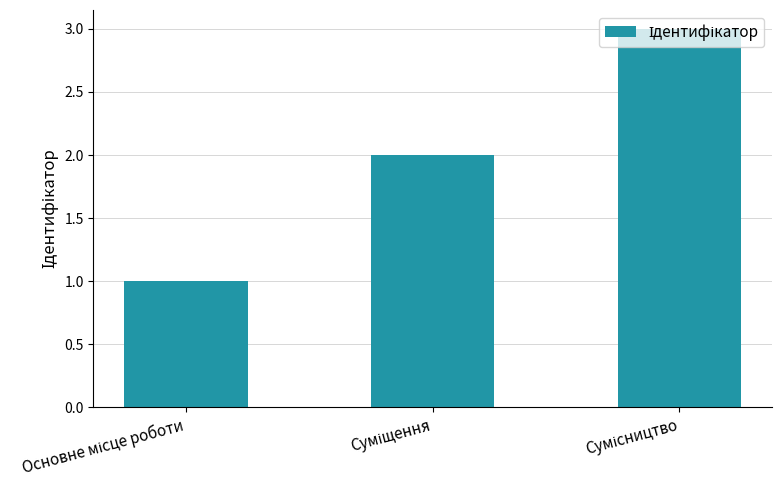

What is the maximum value shown in the chart?

3